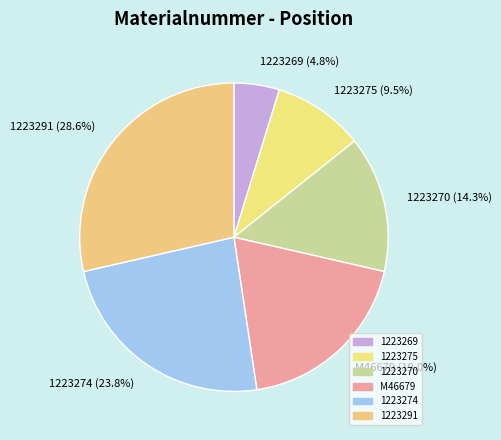

How many segments does this pie chart have?

6